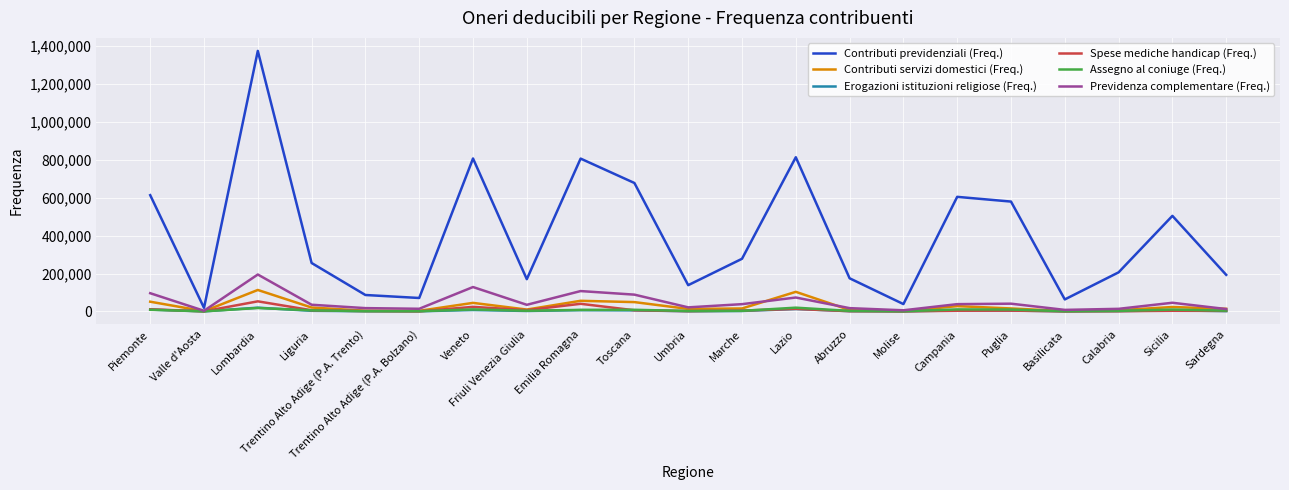

How many lines are shown in the chart?

6